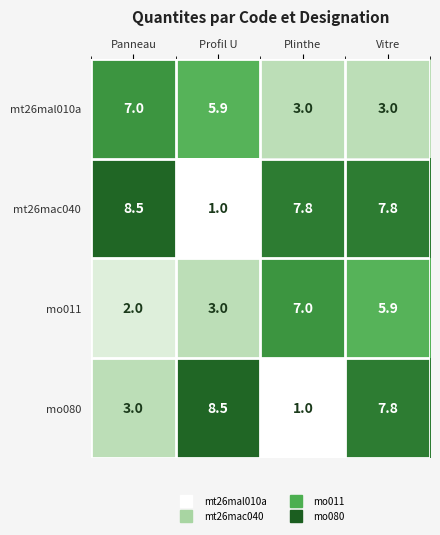

Is it true that mo011 equals 5.9 at Vitre?

True